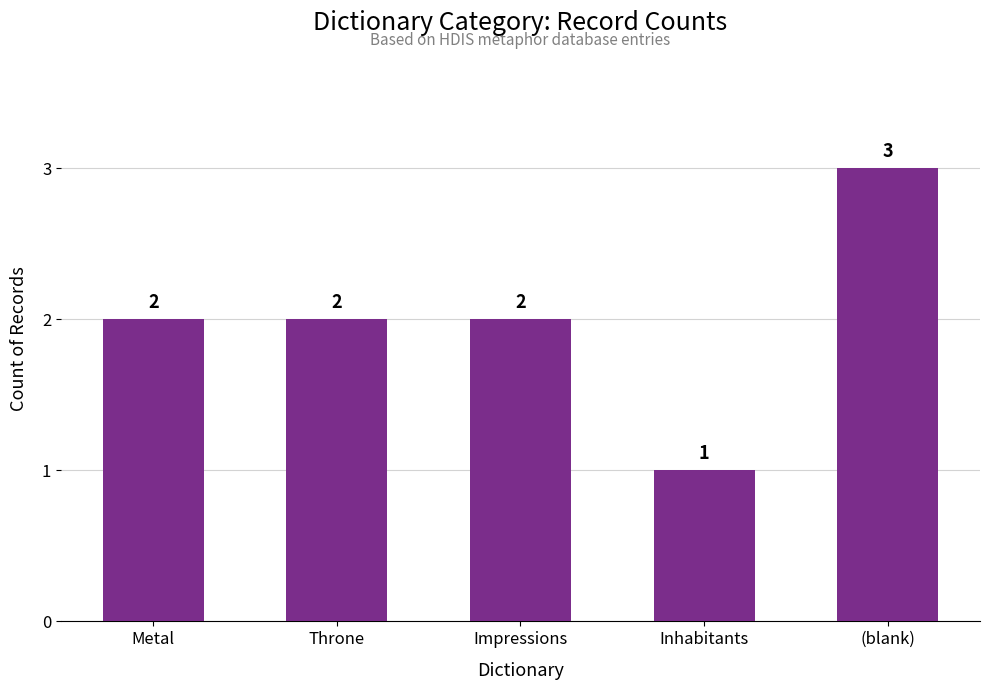

What position from the left is Inhabitants?

4